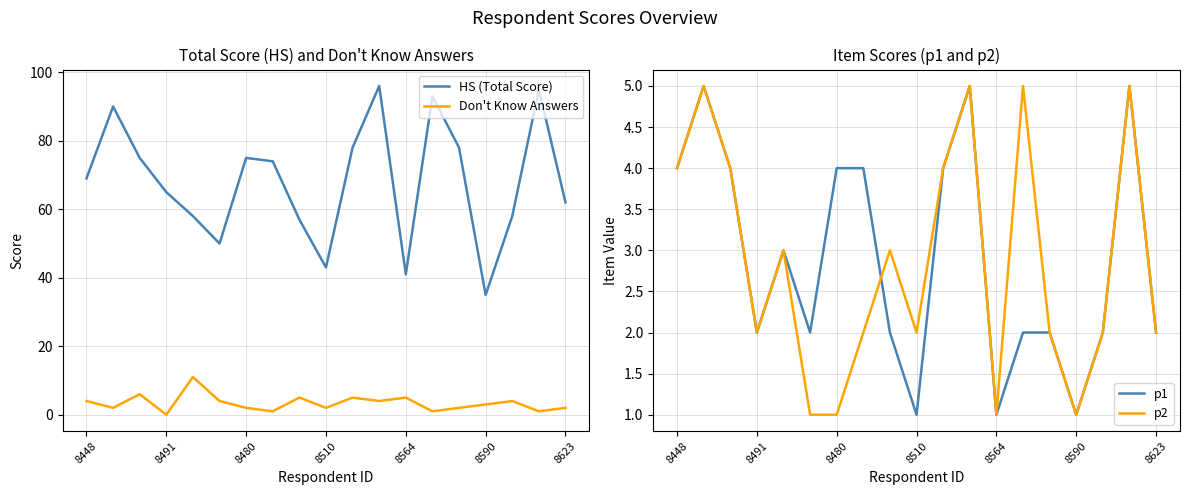

What is the sum of all p1 values?

55